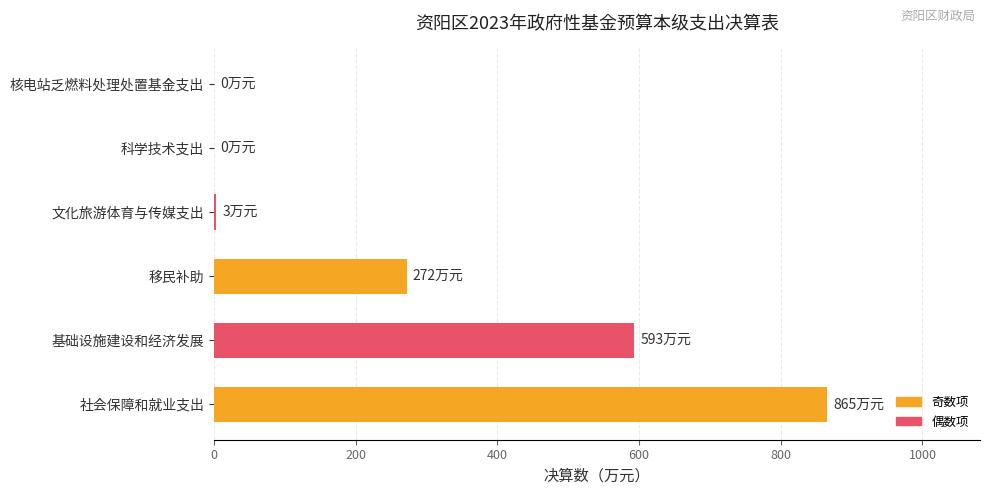

What is the change in value from 社会保障和就业支出 to 移民补助?

-593